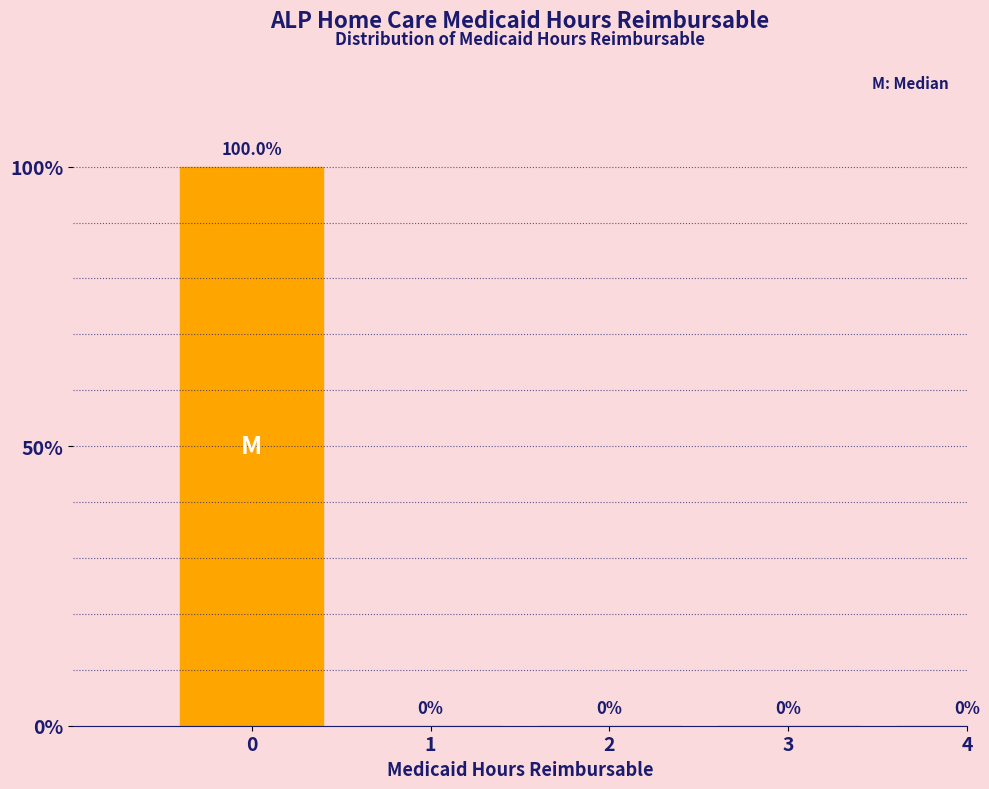

Reading right to left, list all the values displayed in this chart.

4=0	3=0	2=0	1=0	0=100